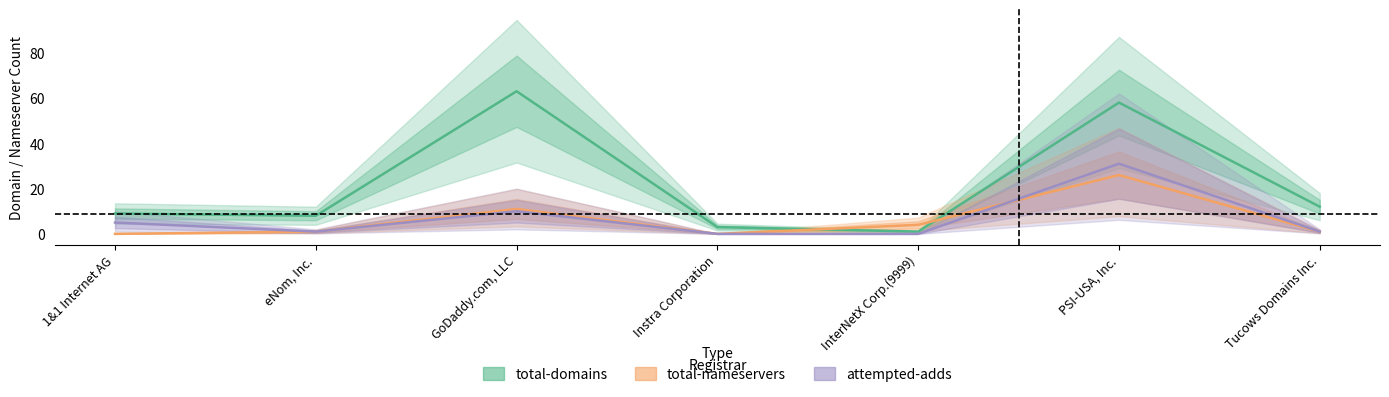

Is it true that attempted-adds equals 1 at Tucows Domains Inc.?

True